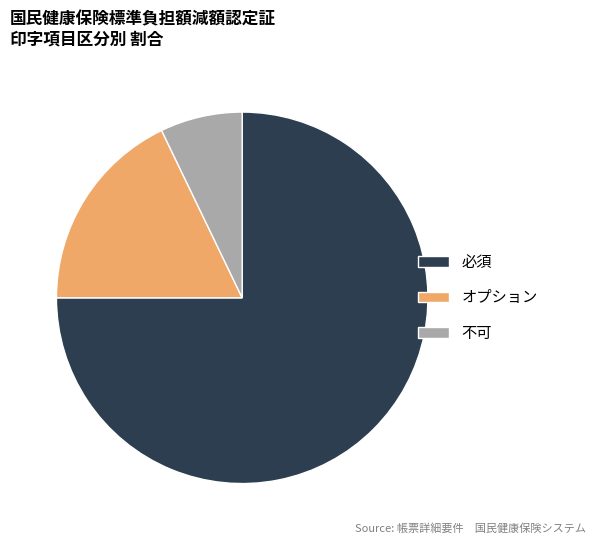

How many segments does this pie chart have?

3